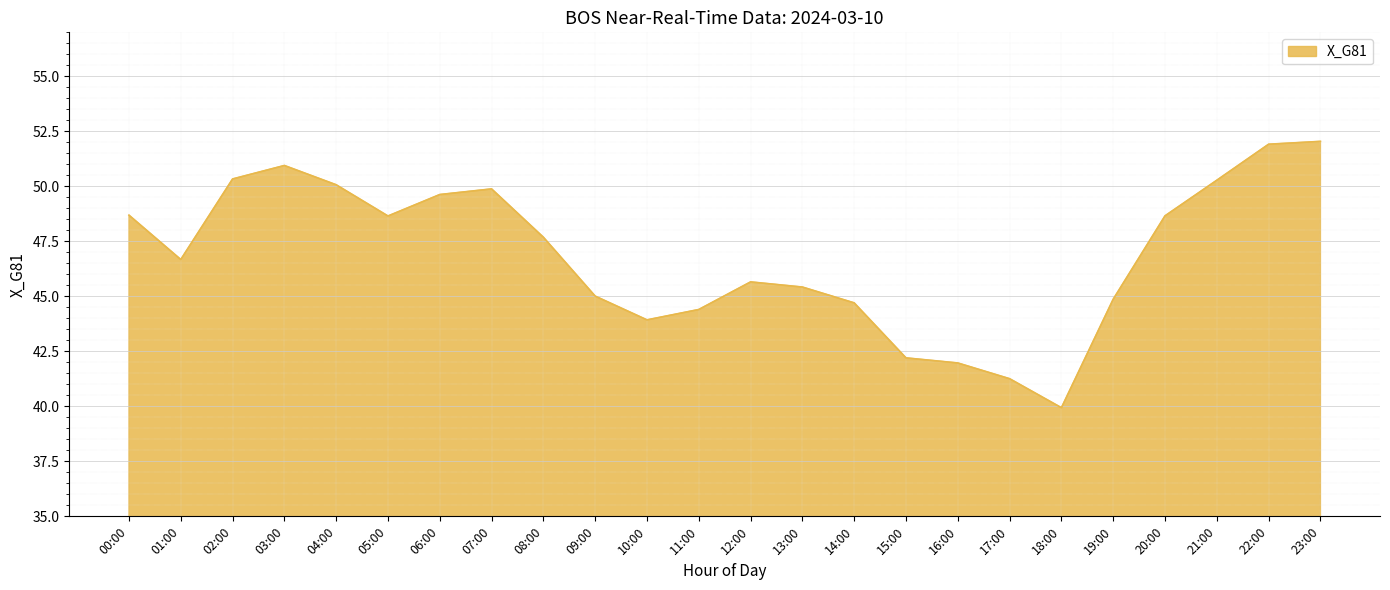

What is the smallest value displayed?

39.9